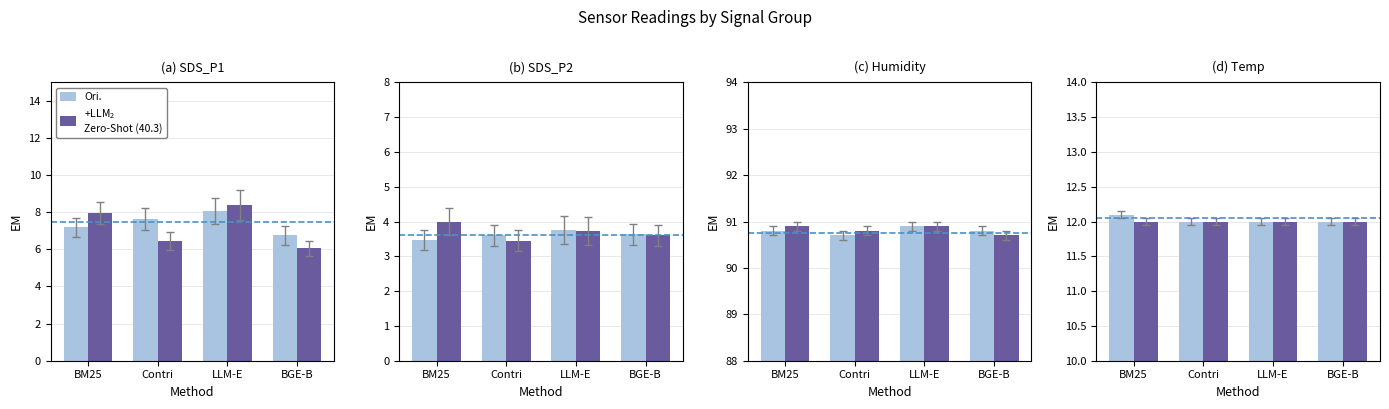

At which label does +LLM$_{\mathregular{2}}$
Zero-Shot (40.3) first exceed 7?

BM25